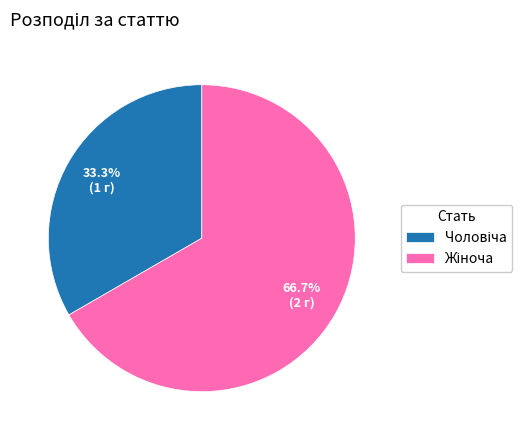

What is the largest slice in the pie chart?

Жіноча